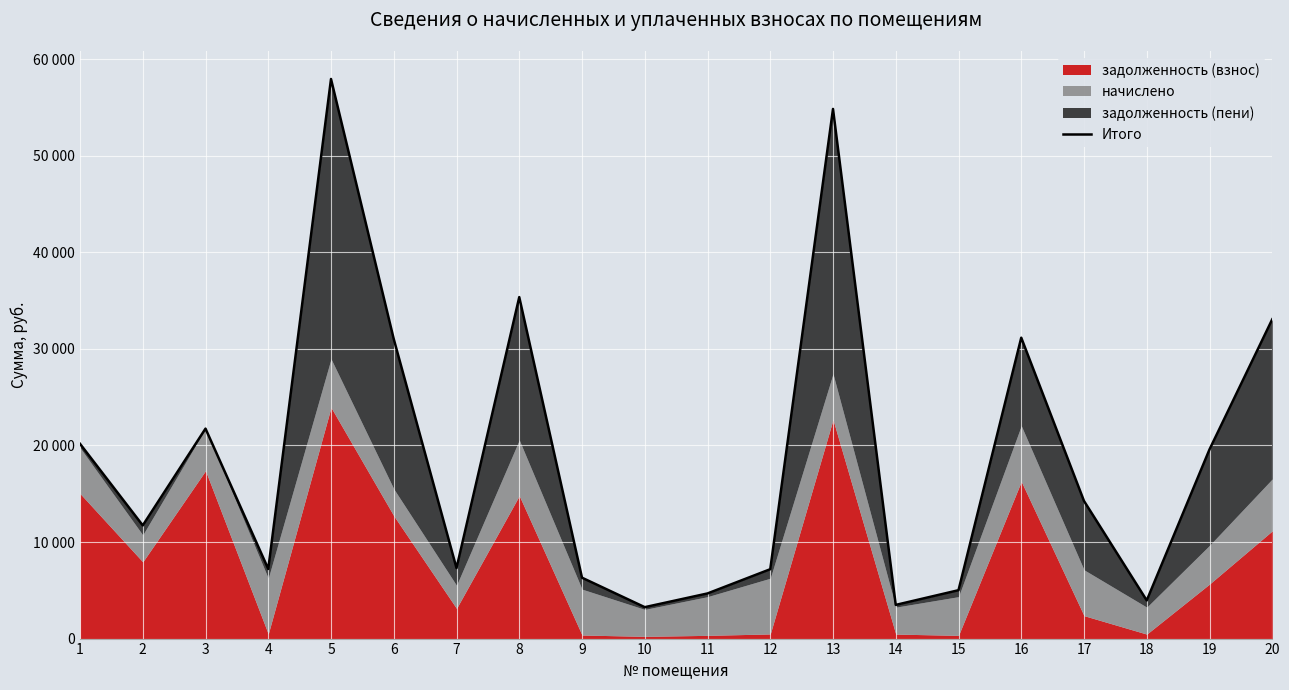

List the labels in order of value, smallest first.

10, 14, 18, 11, 15, 9, 12, 4, 7, 2, 17, 19, 1, 3, 6, 16, 20, 8, 13, 5